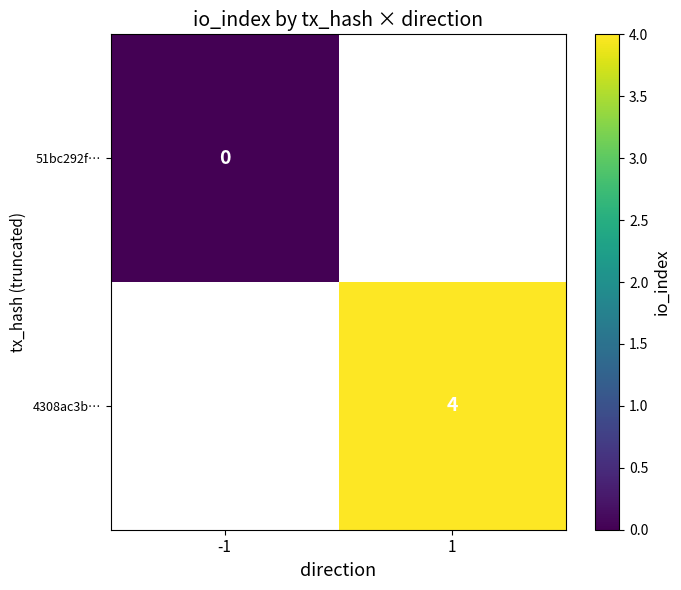

How many categories are shown in the chart?

2